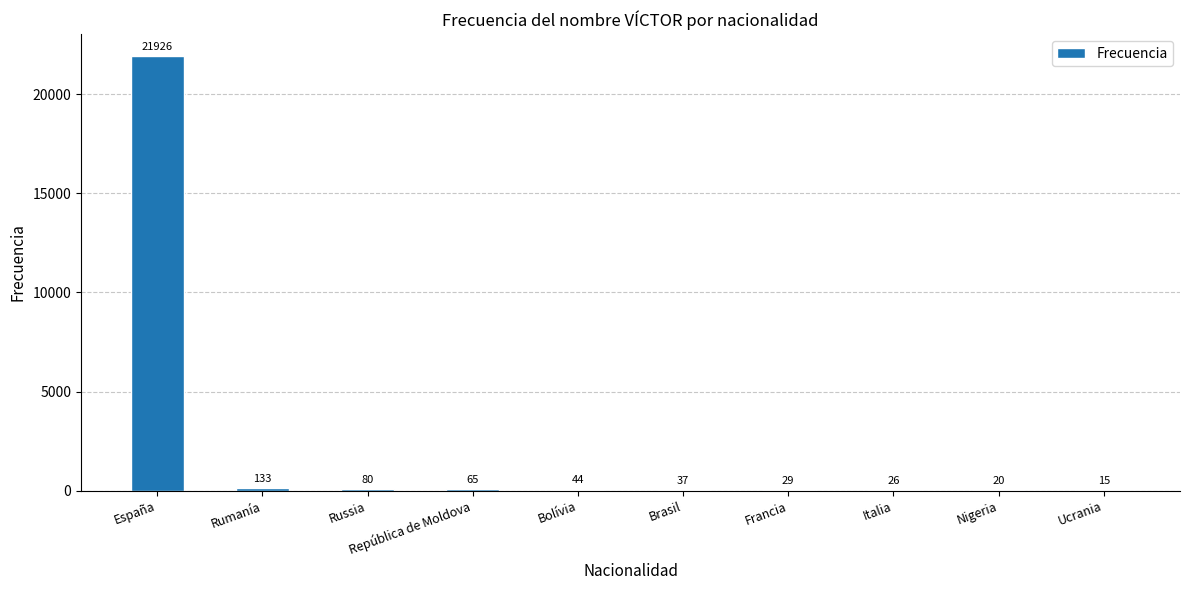

Reading left to right, transcribe all the data shown in this chart.

España=21926	Rumanía=133	Russia=80	República de Moldova=65	Bolívia=44	Brasil=37	Francia=29	Italia=26	Nigeria=20	Ucrania=15